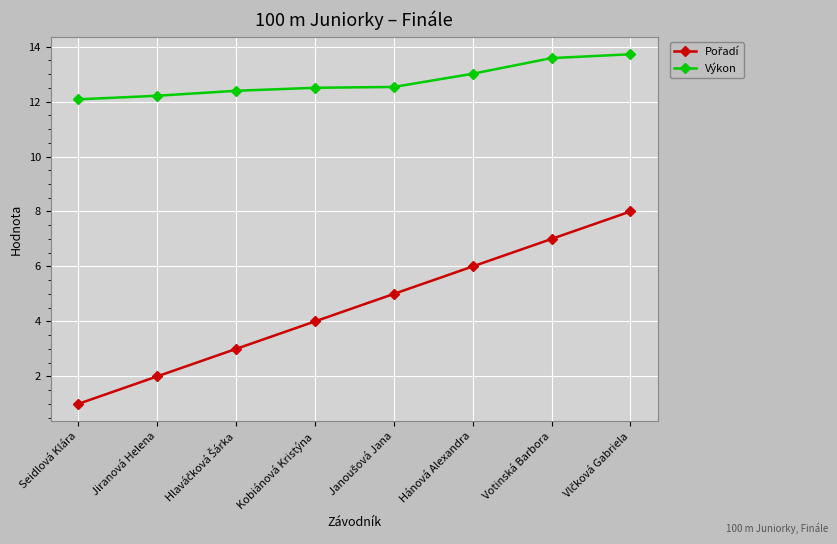

What is the sum of all Výkon values?

102.0